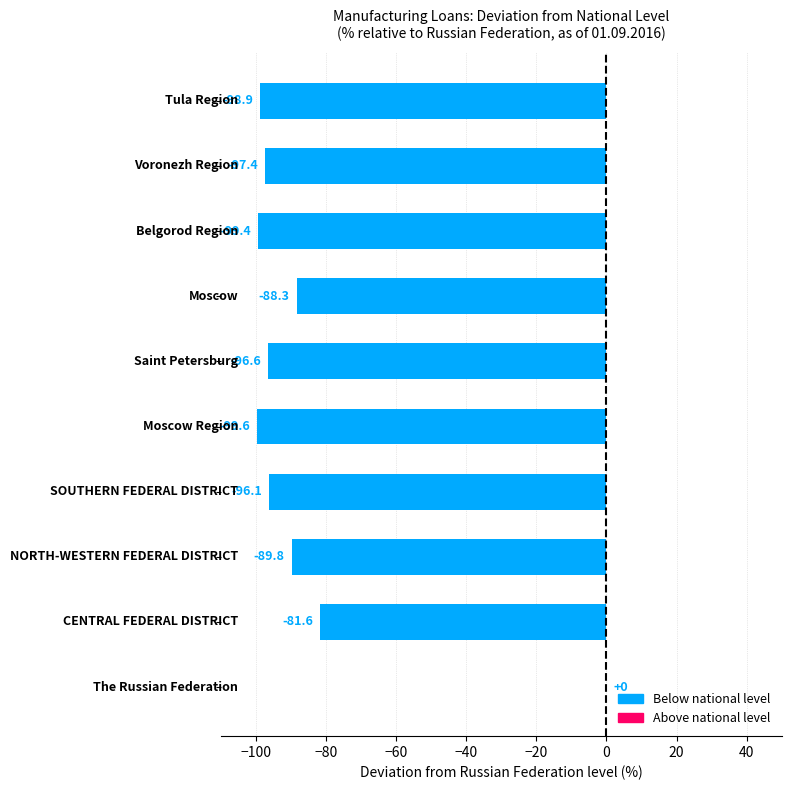

What is the sum of all values?

-847.7